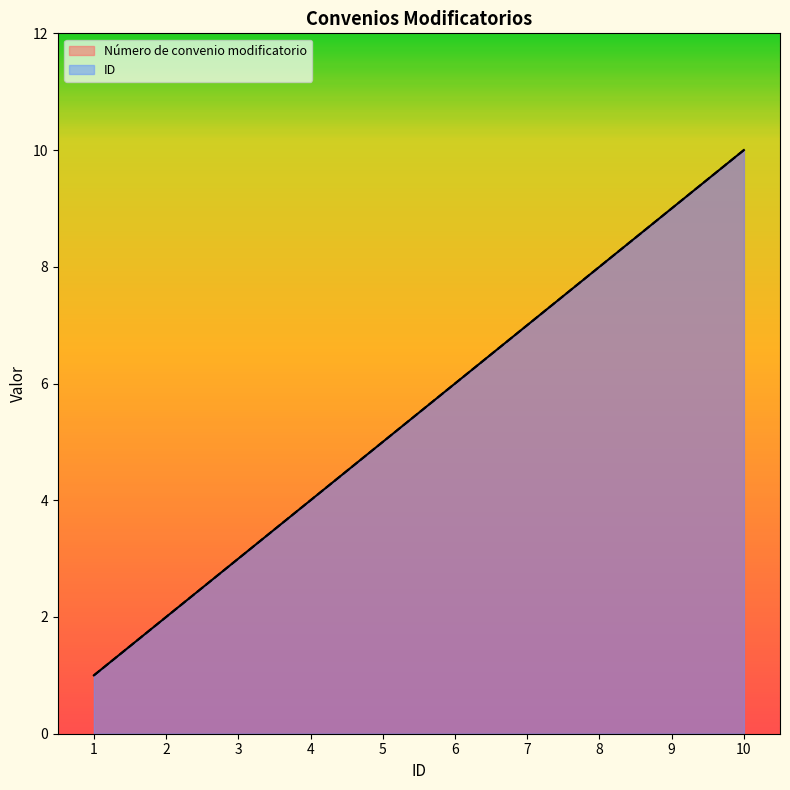

At 3, list the series in order from smallest to largest.

Número de convenio modificatorio, ID